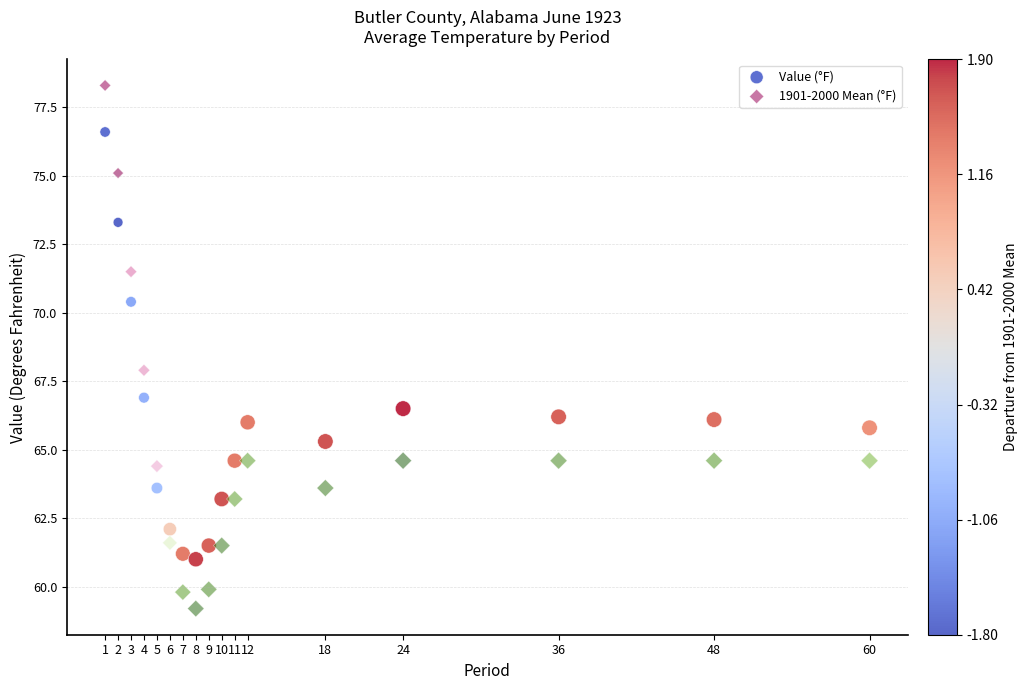

Which series reaches the minimum Y coordinate?

1901-2000 Mean (°F)